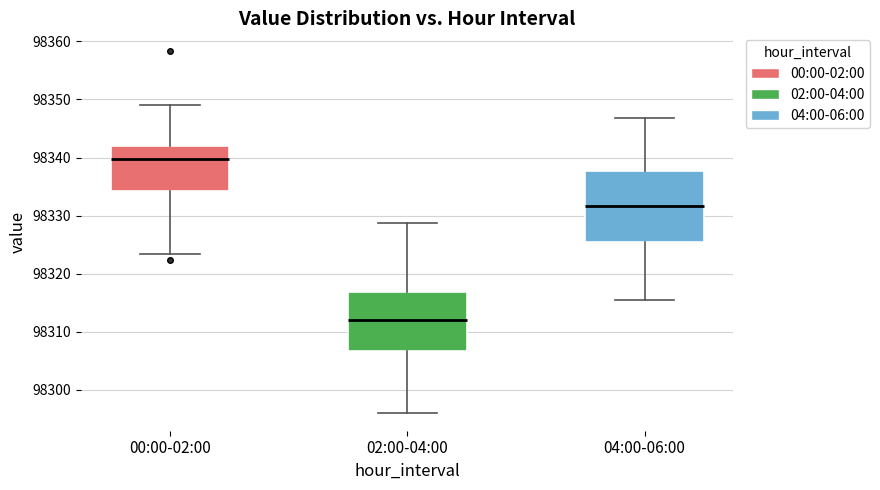

Where does the median line of the box for 02:00-04:00 sit on the y-axis? The values are not printed on the chart, so give them approximately, as read against the axis.

98312